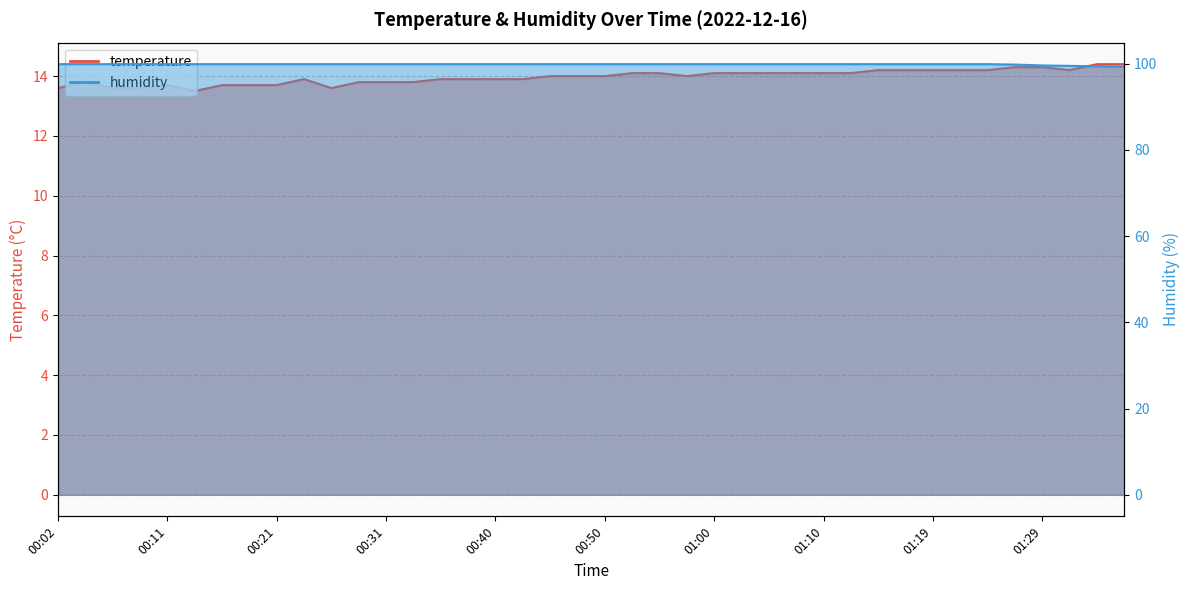

What is the label of the 14th point from the left?

00:33